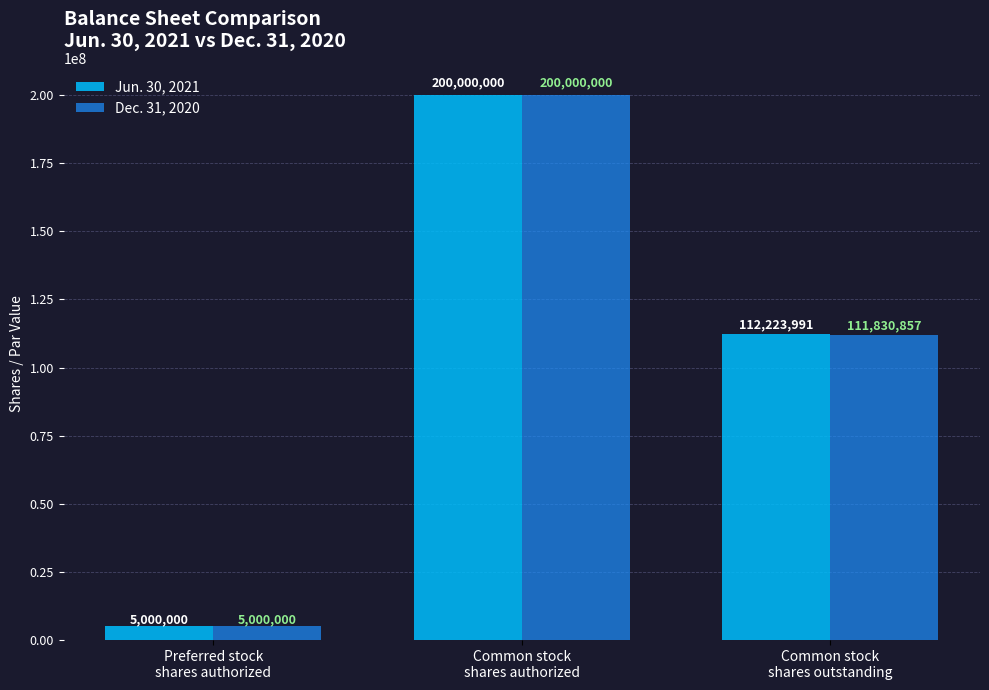

What is the sum of all Jun. 30, 2021 values?

317223991